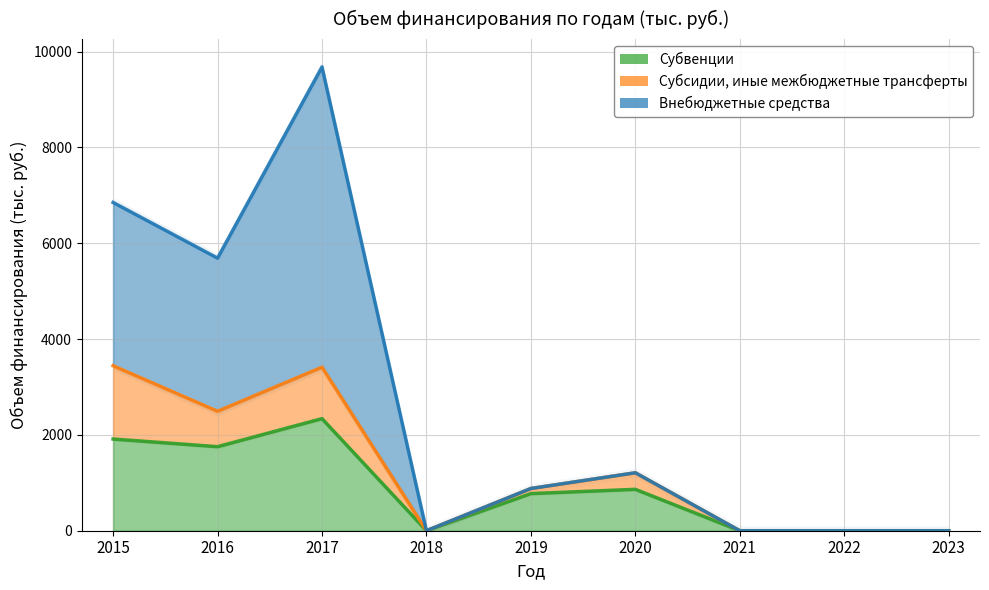

What is the sum of the Субвенции values at 2015 and 2020?

2777.8